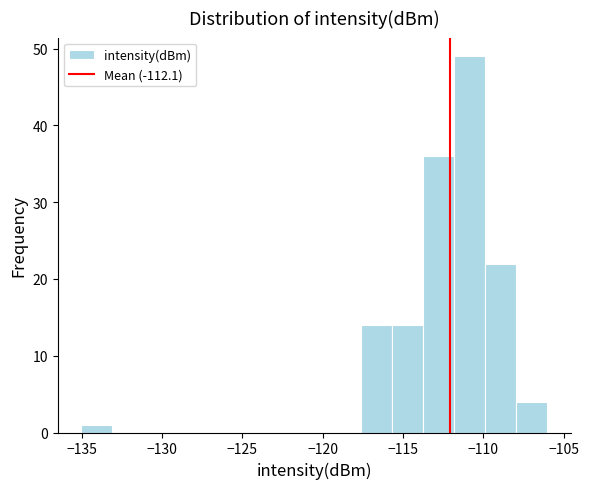

Read against the x-axis, roughly where is the centre of the tallest bar?

-111.0